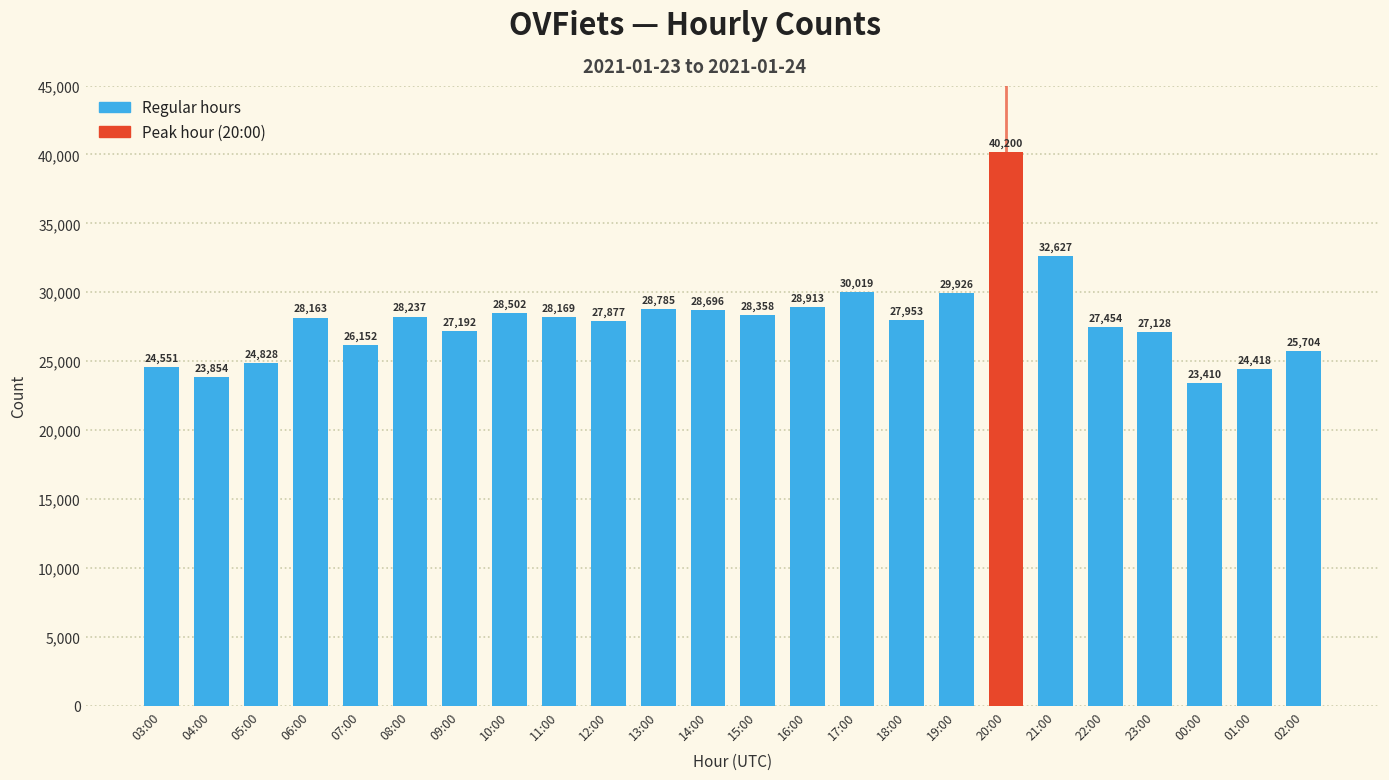

How many categories are shown in the chart?

24